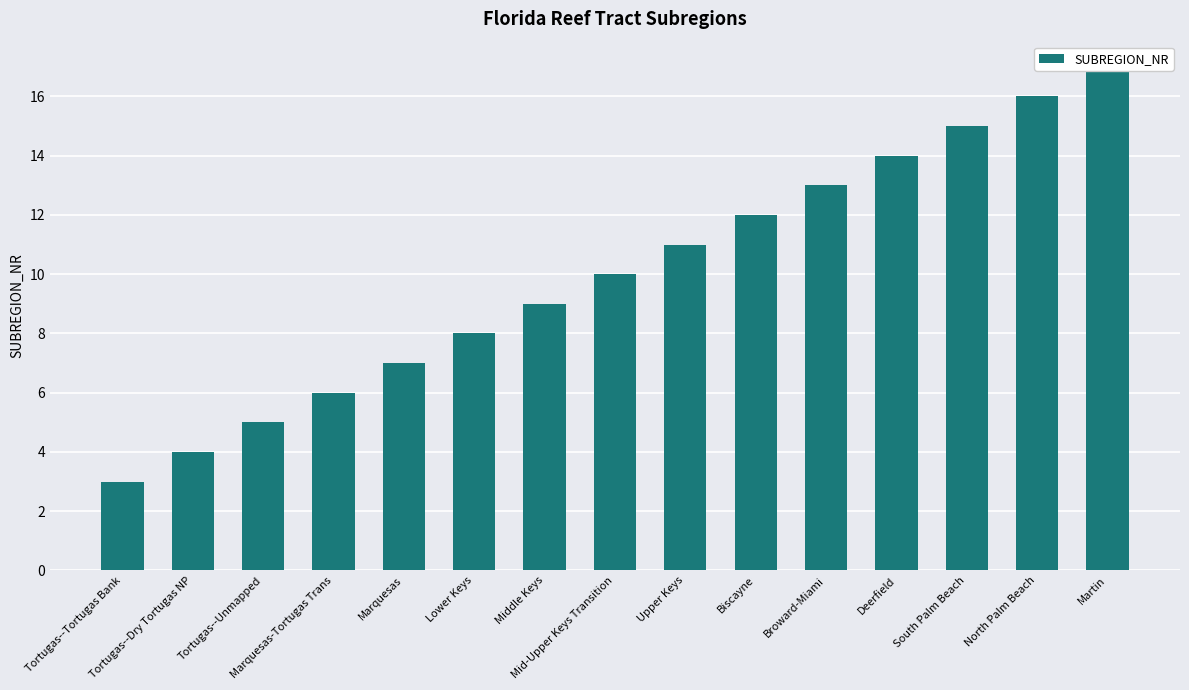

True or false: the data shows 12 at Middle Keys.

False